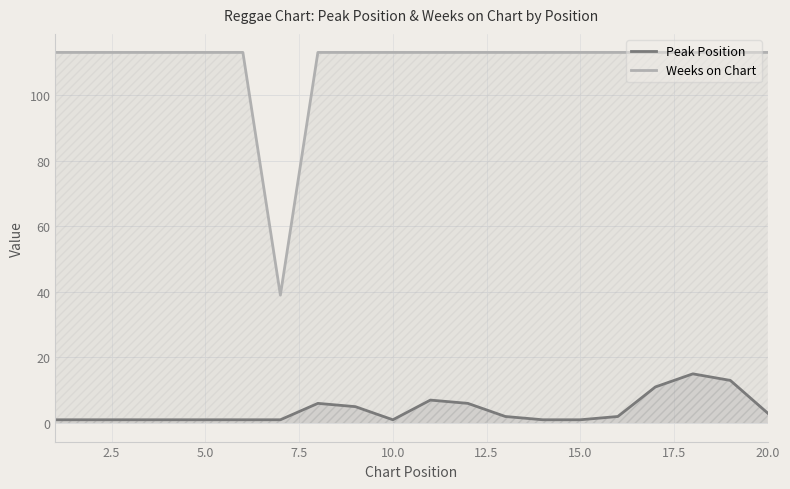

Which series has the largest range (max minus min)?

Weeks on Chart